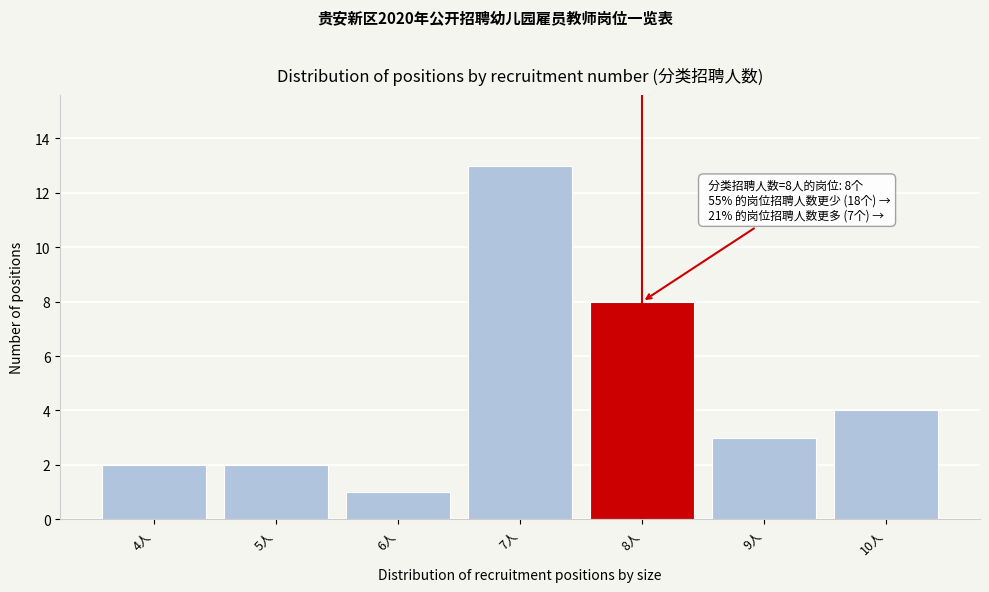

Reading left to right, what are all the values shown in this chart?

2	2	1	13	8	3	4